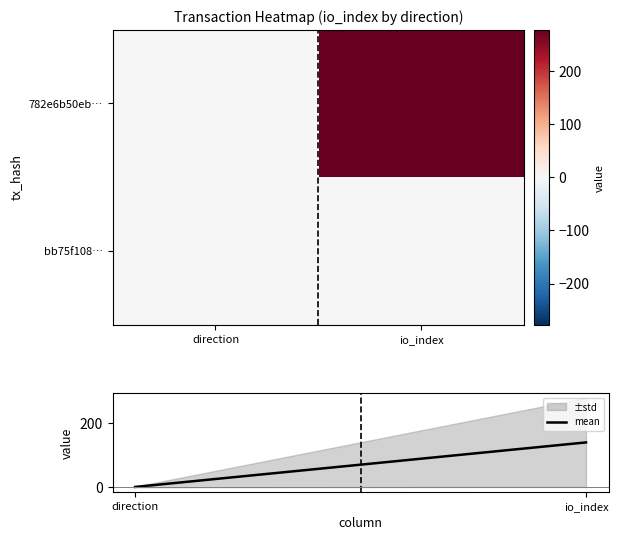

Which category has the highest value across all series?

io_index